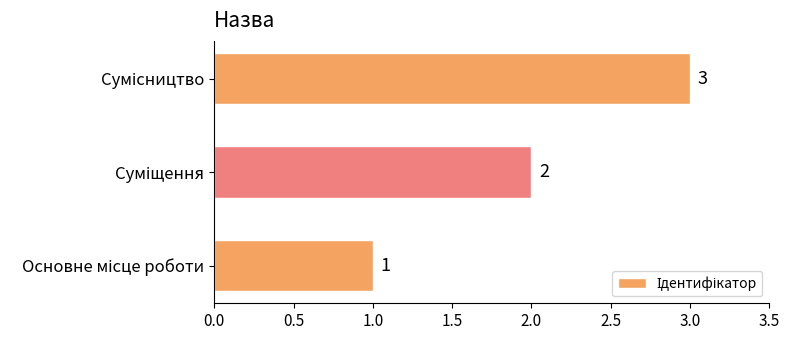

Count the values in the range 1 to 3.

3